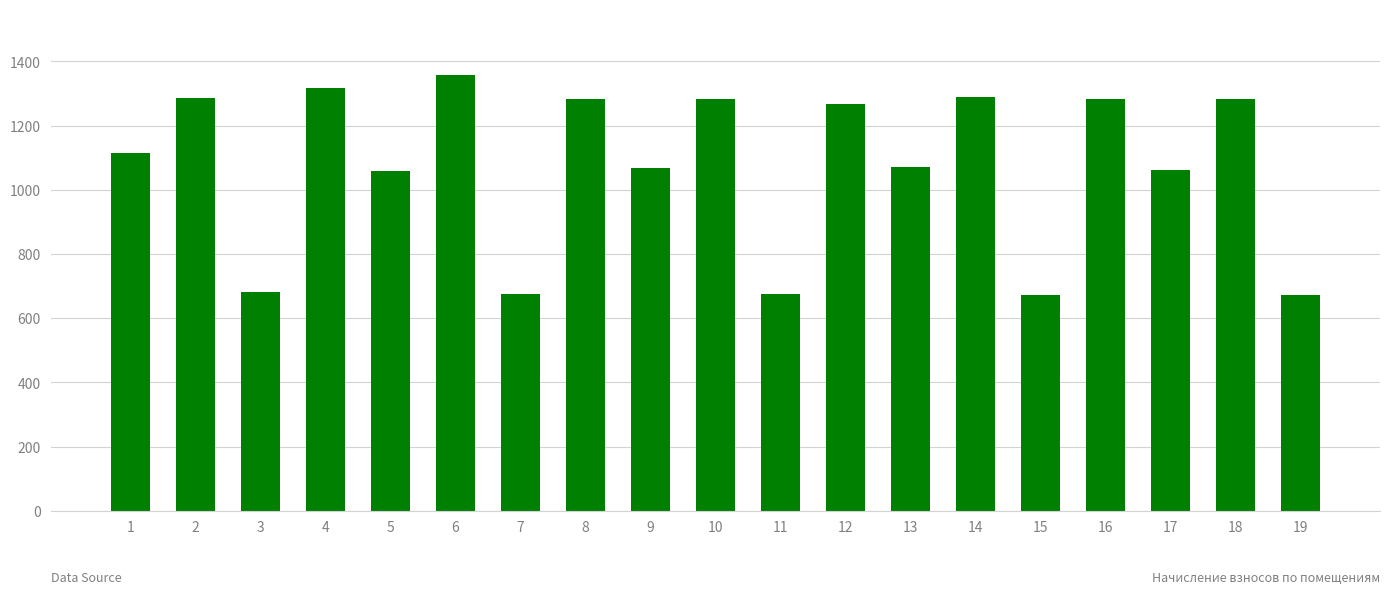

What is the minimum value shown in the chart?

671.6